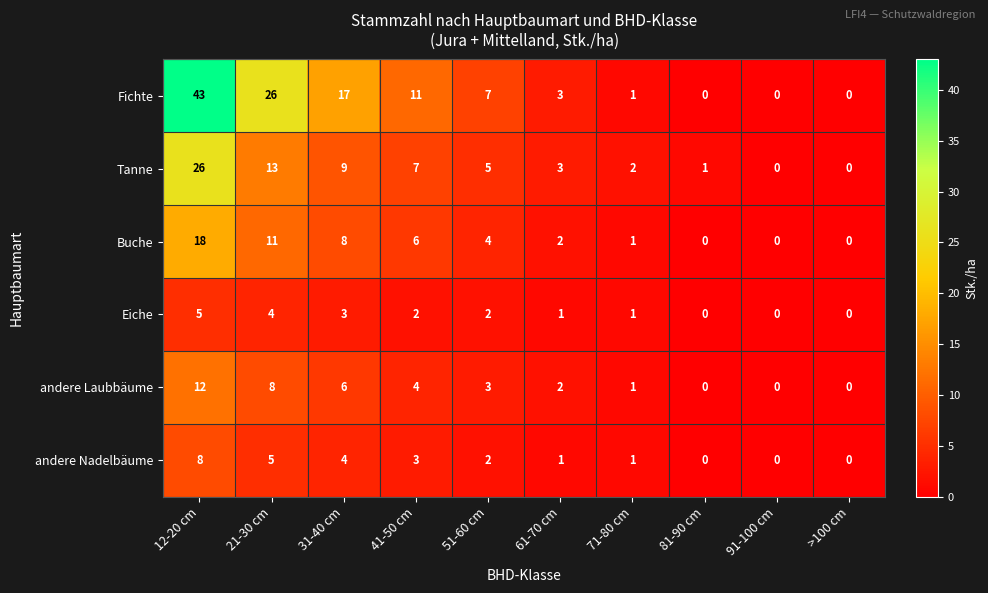

The Buche series shows 7 at 21-30 cm. True or false?

False